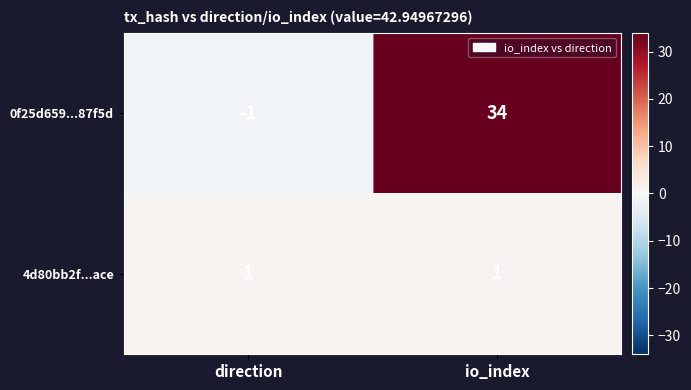

Which series has the widest spread of values?

0f25d659...87f5d